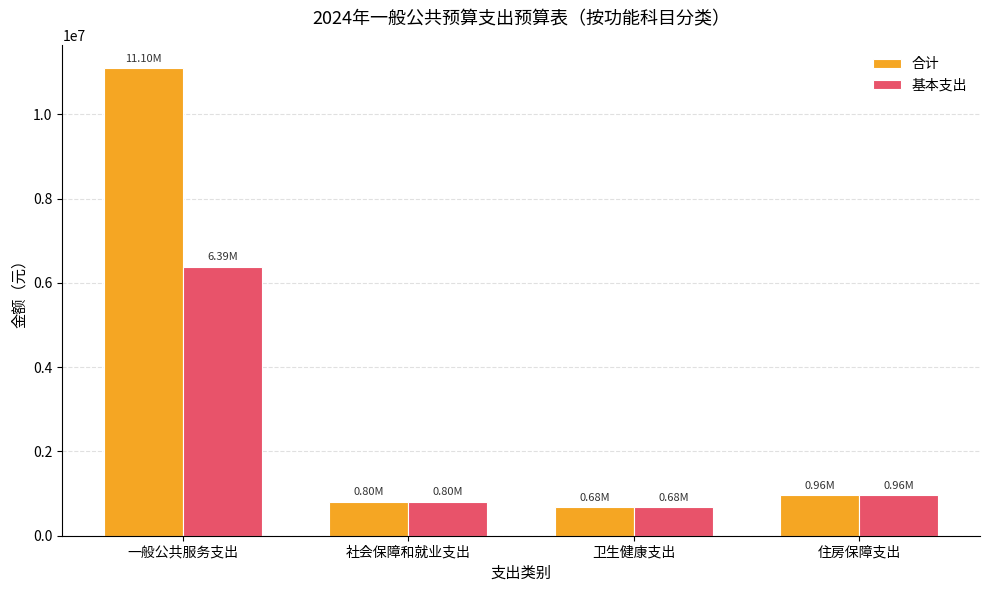

What is the maximum value shown in the chart?

11095095.9